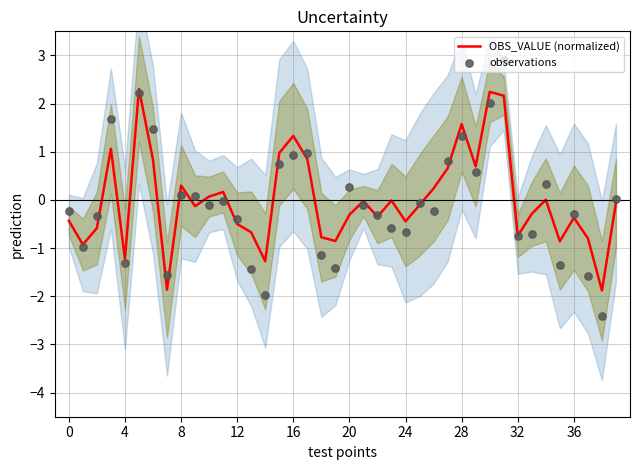

Which series has the largest total across all categories?

OBS_VALUE (normalized)